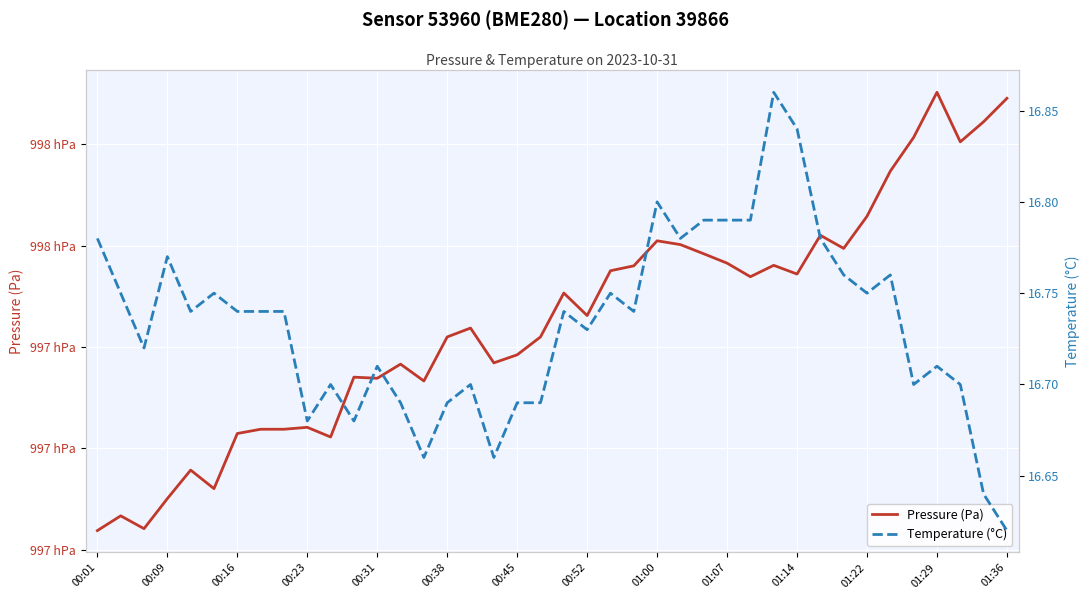

What are all the series names shown in the legend?

Pressure (Pa), Temperature (°C)